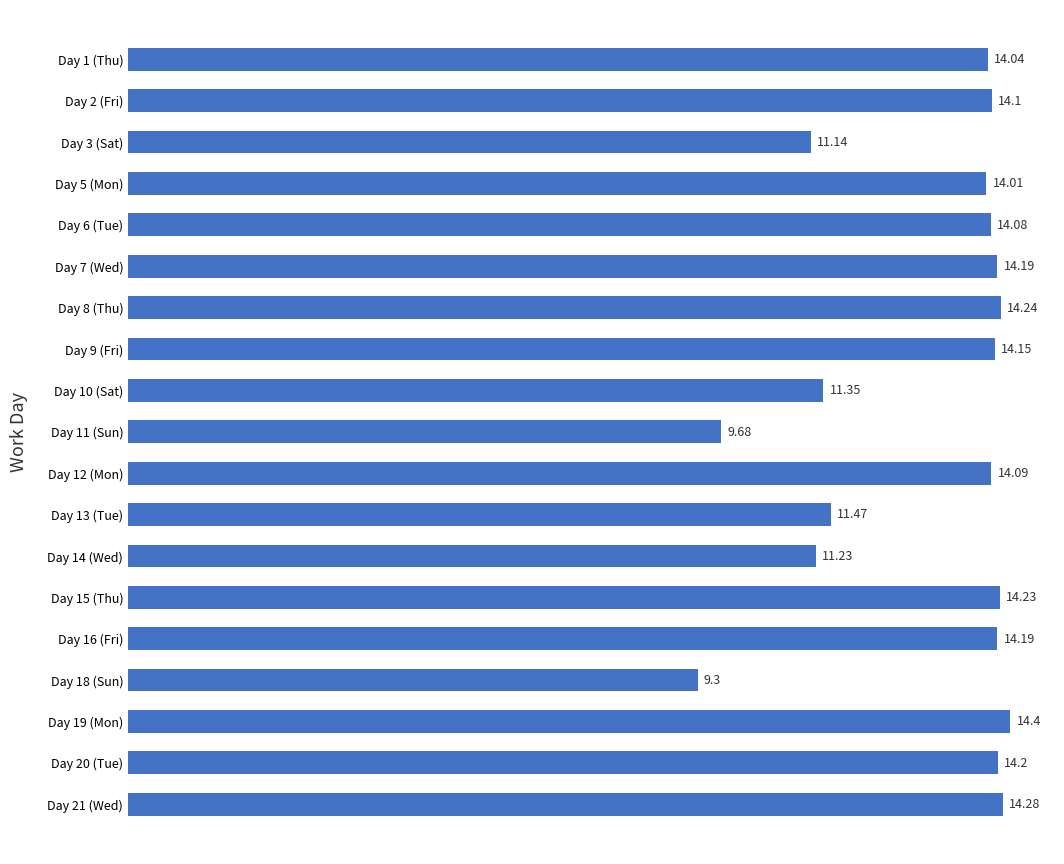

What is the minimum value shown in the chart?

9.3